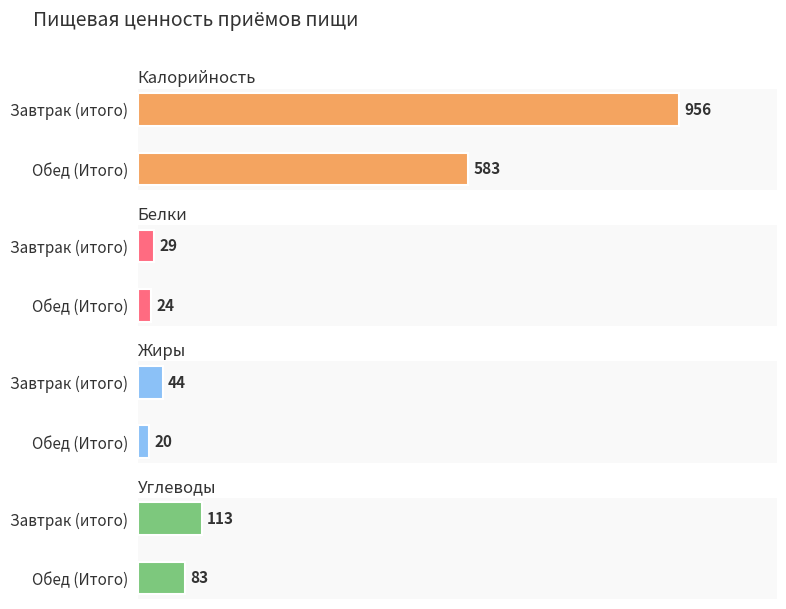

Which series has the widest spread of values?

Калорийность